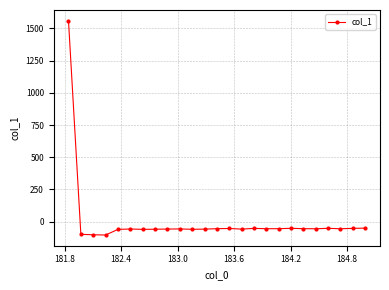

What is the greatest value displayed?

1560.4